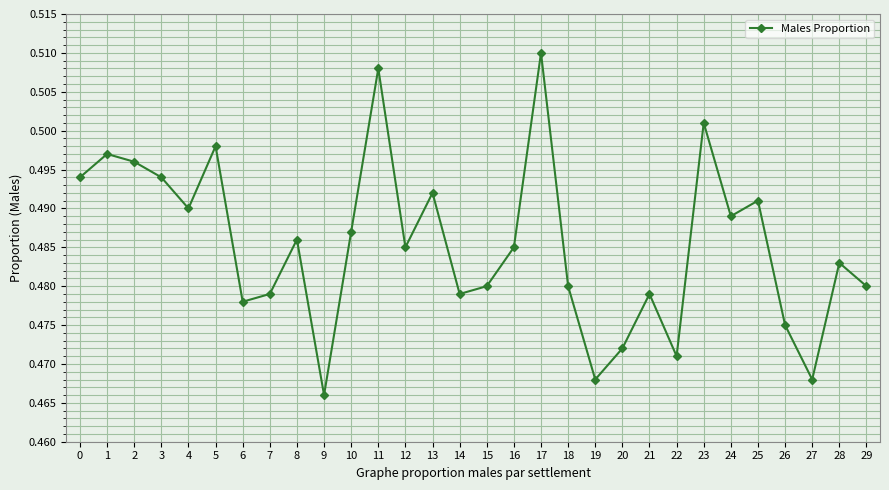

What is the sum of all values?

14.6